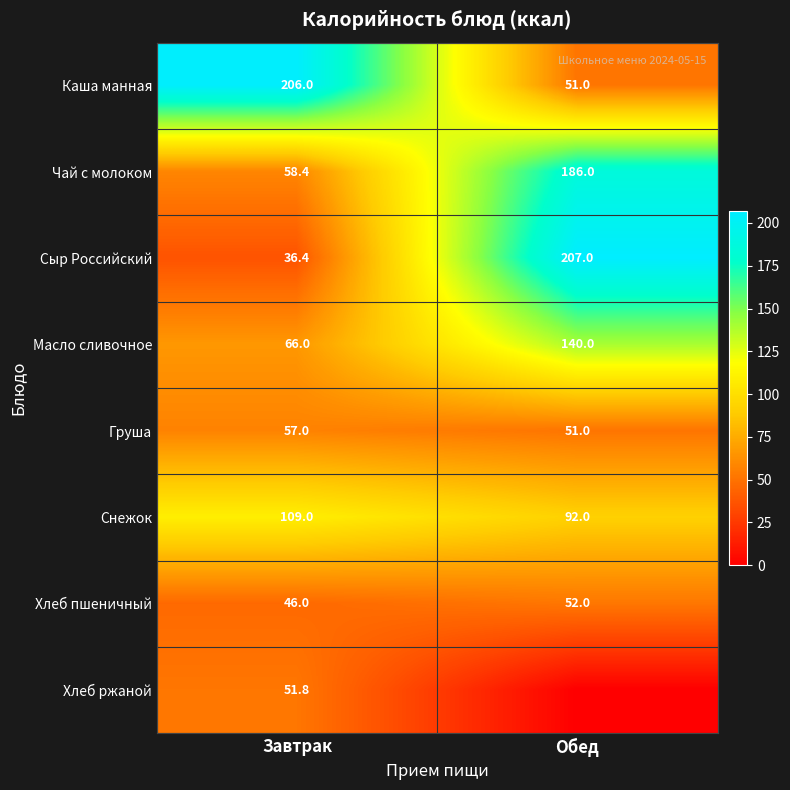

What is the difference between the highest and lowest values at Обед?

207.0